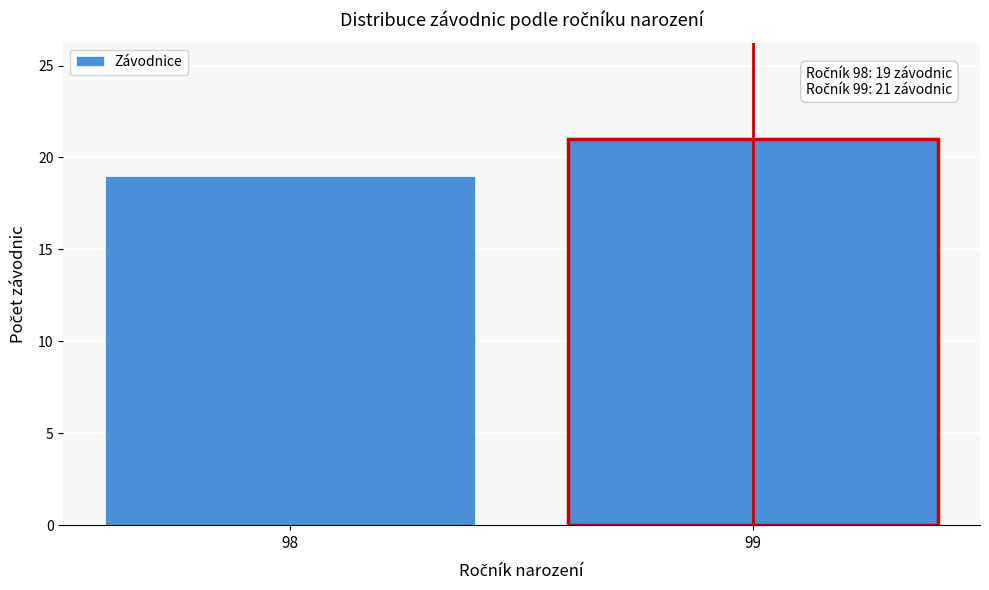

Reading right to left, list all the values displayed in this chart.

21	19